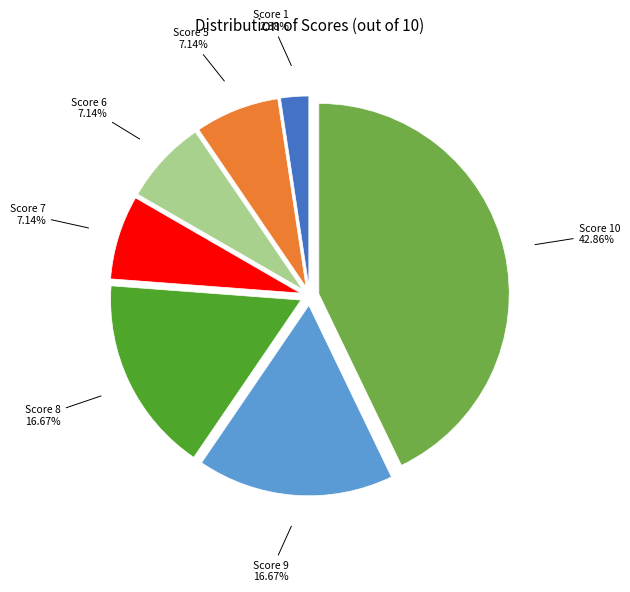

Is there a majority slice in this chart?

No